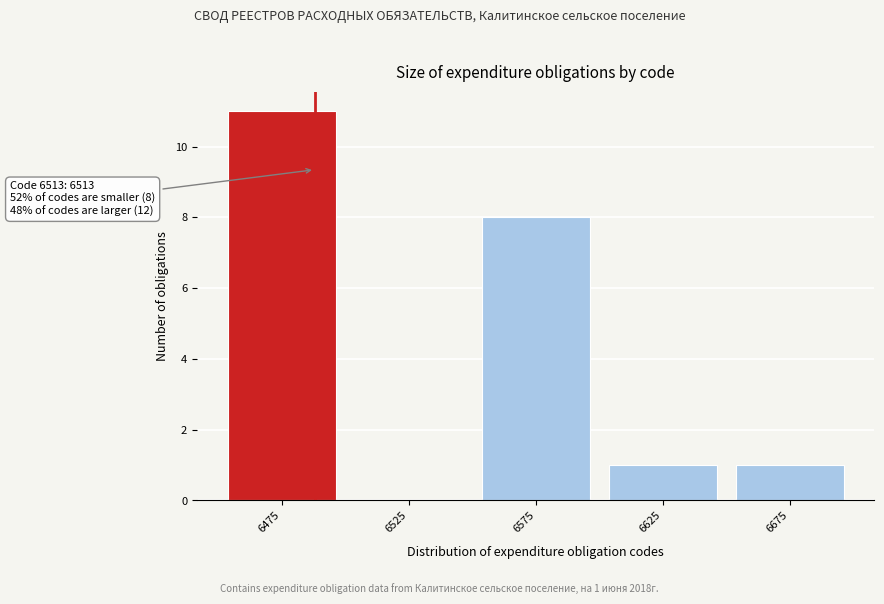

Reading left to right, what are all the values shown in this chart?

6475=11	6525=0	6575=8	6625=1	6675=1